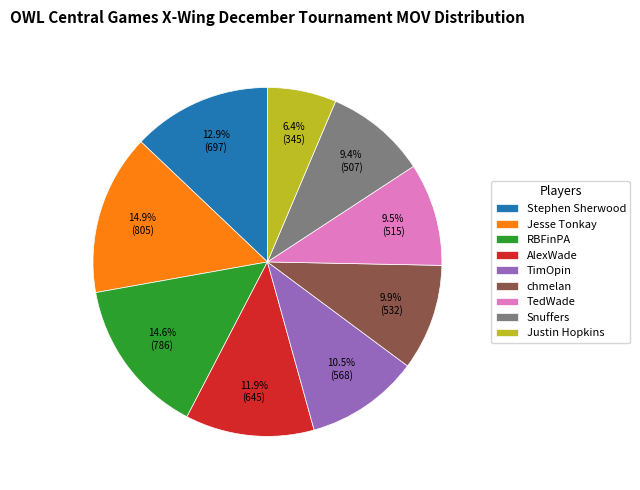

What is the total percentage of Justin Hopkins and Jesse Tonkay?

21.3%